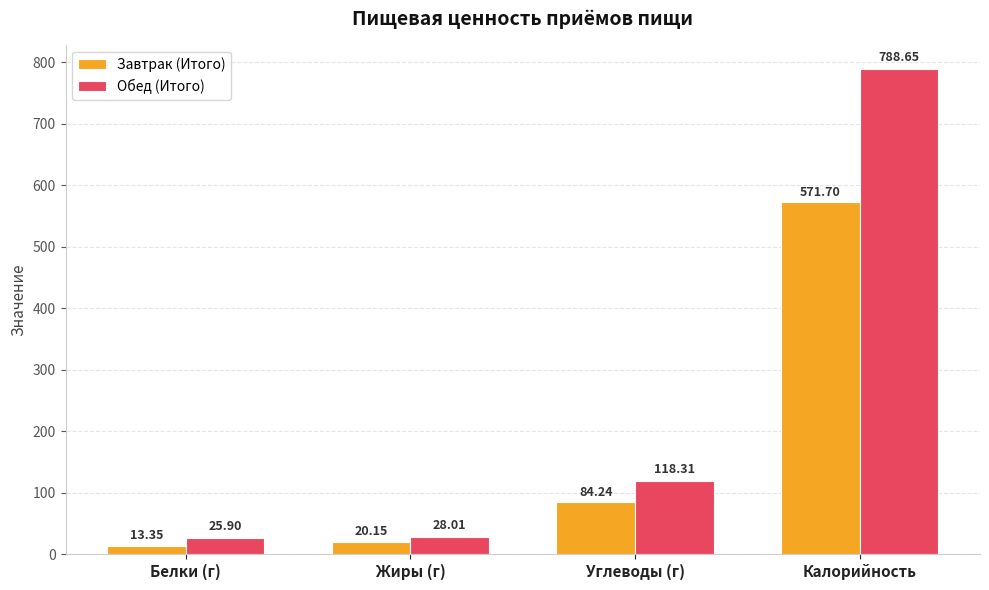

Which series changed the most between Жиры (г) and Углеводы (г)?

Обед (Итого)